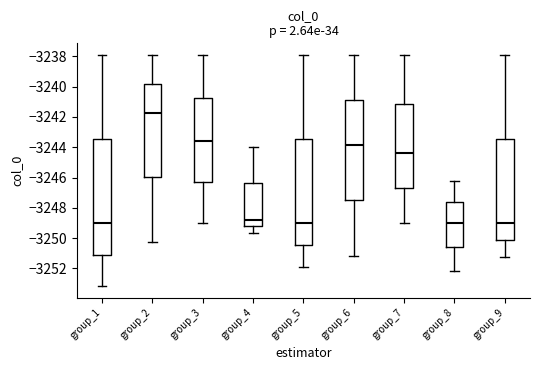

Where does the median line of the box for group_4 sit on the y-axis? The values are not printed on the chart, so give them approximately, as read against the axis.

-3248.8